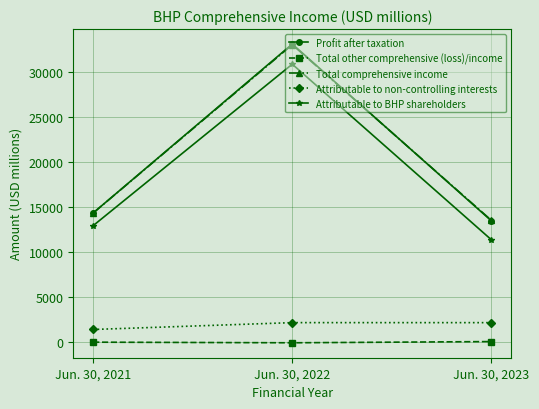

What is the minimum value shown in the chart?

-75